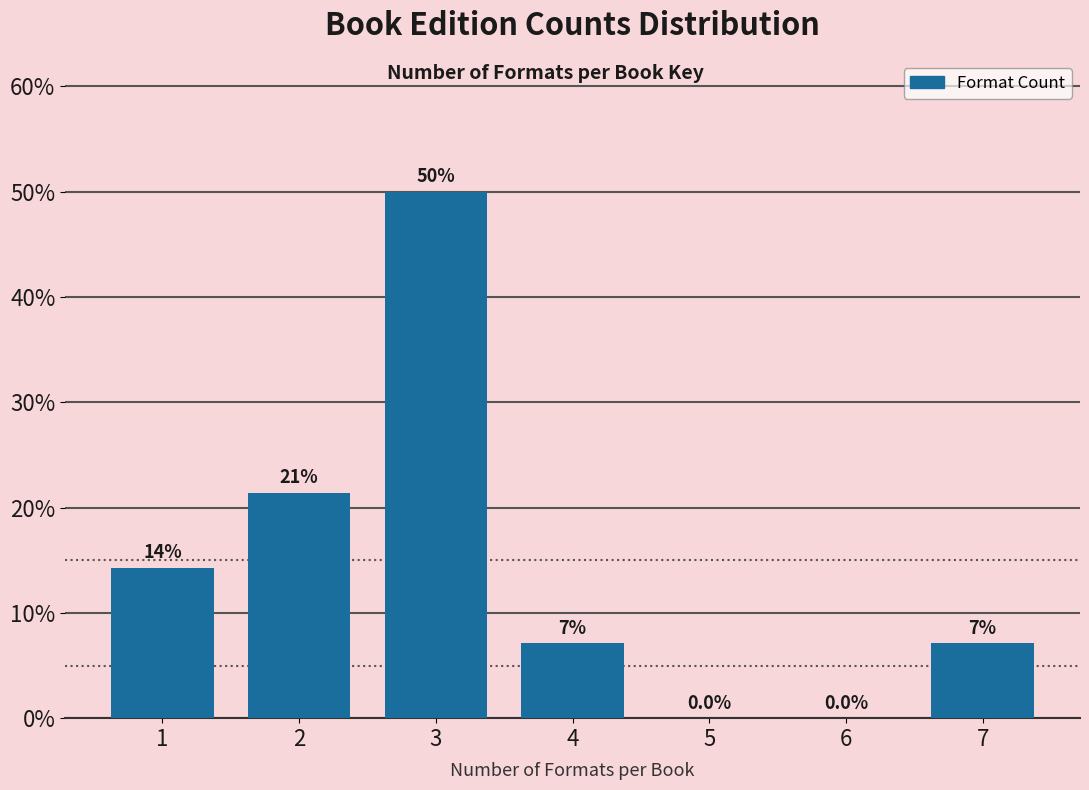

Are the bars horizontal?

No